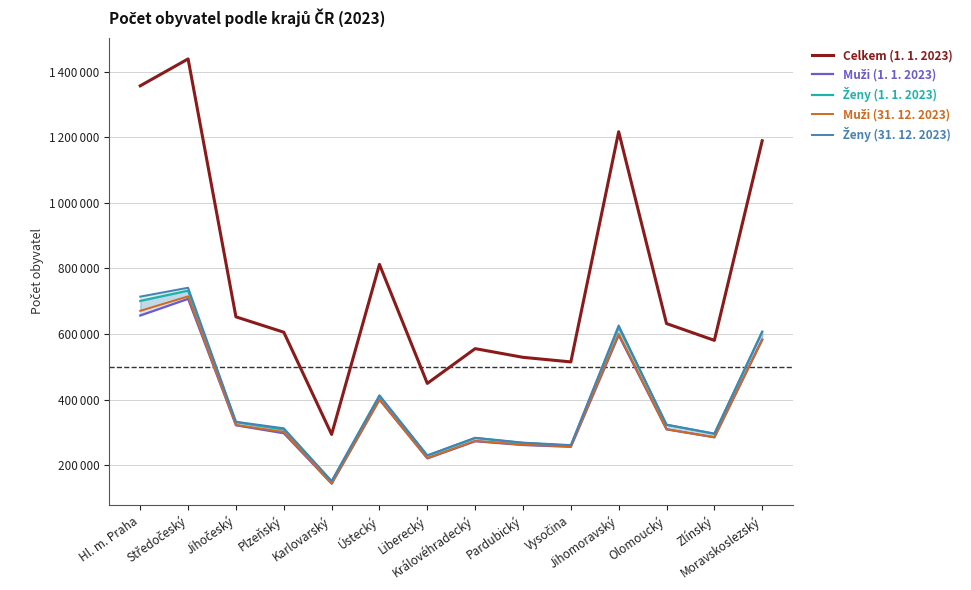

True or false: Ženy (31. 12. 2023) and Celkem (1. 1. 2023) cross at least once.

False